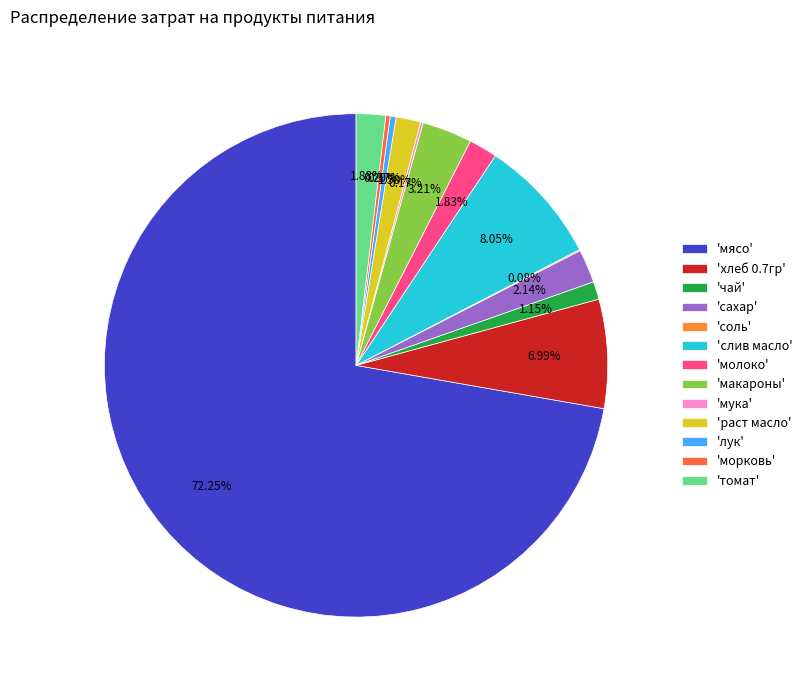

How many segments does this pie chart have?

13